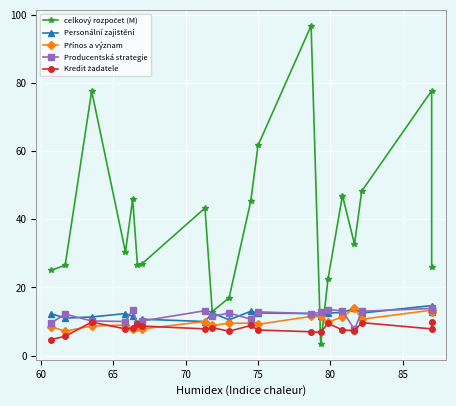

What is the maximum value shown in the chart?

96.8